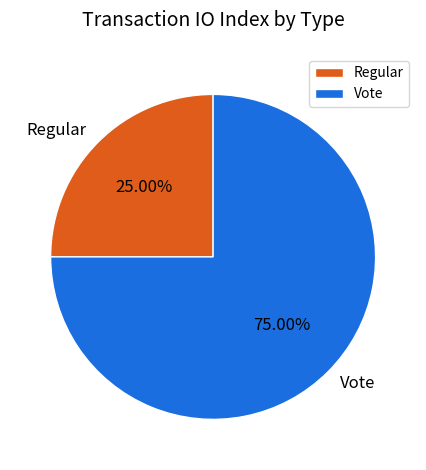

What portion of the pie excludes Regular?

75.0%